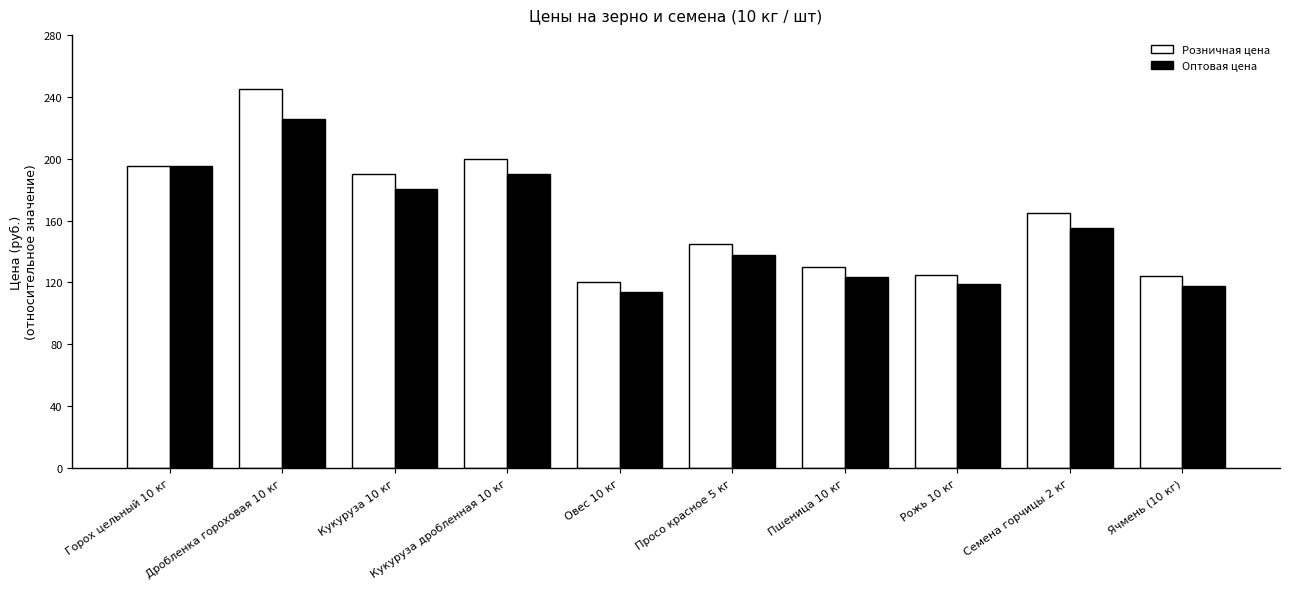

What is the maximum value shown in the chart?

245.0